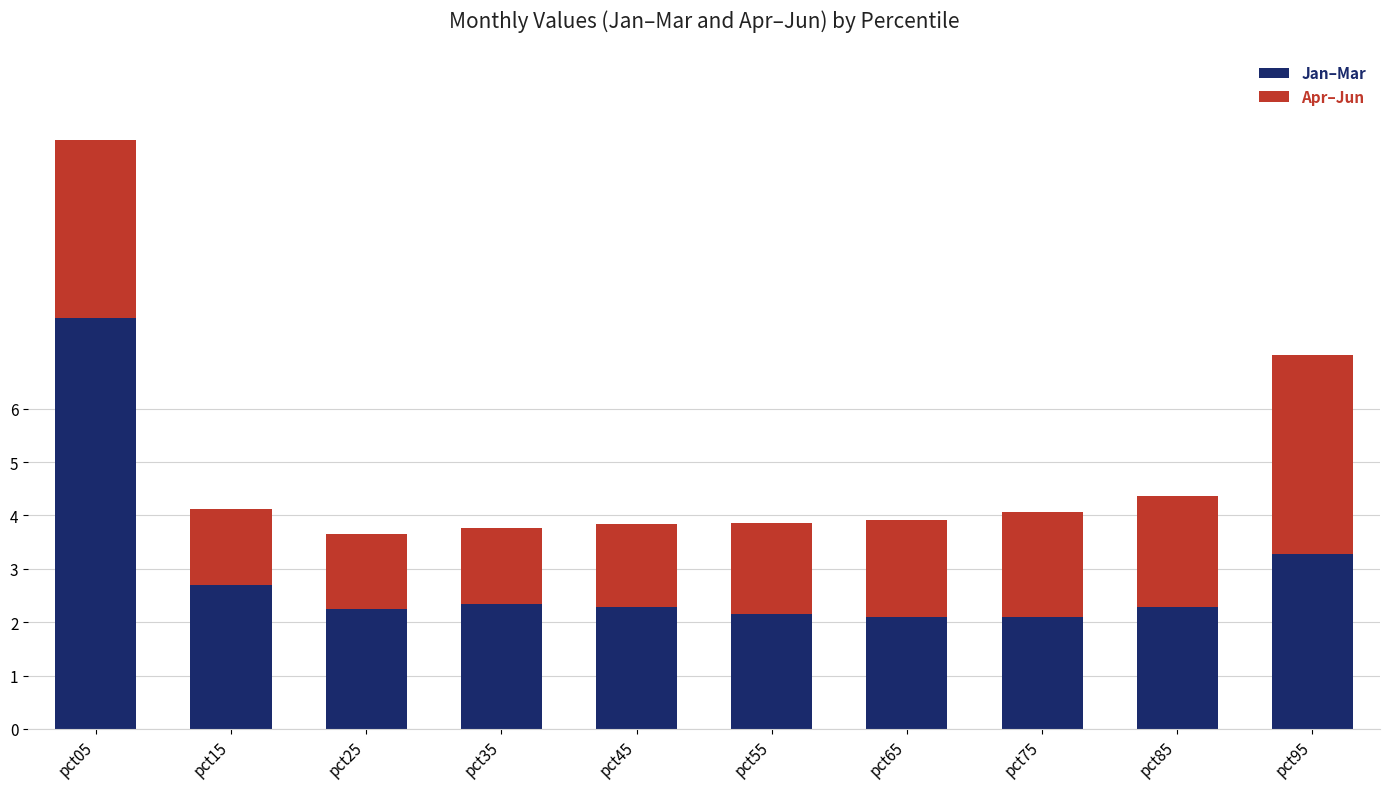

At which category is the sum across all series the highest?

pct05